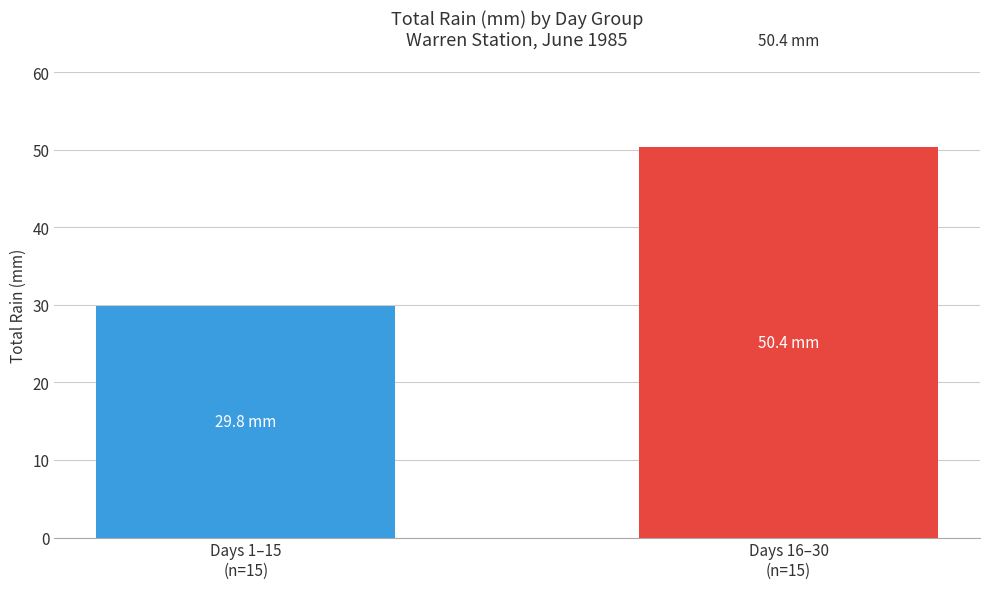

What is the change in value from Days 1–15
(n=15) to Days 16–30
(n=15)?

+20.6